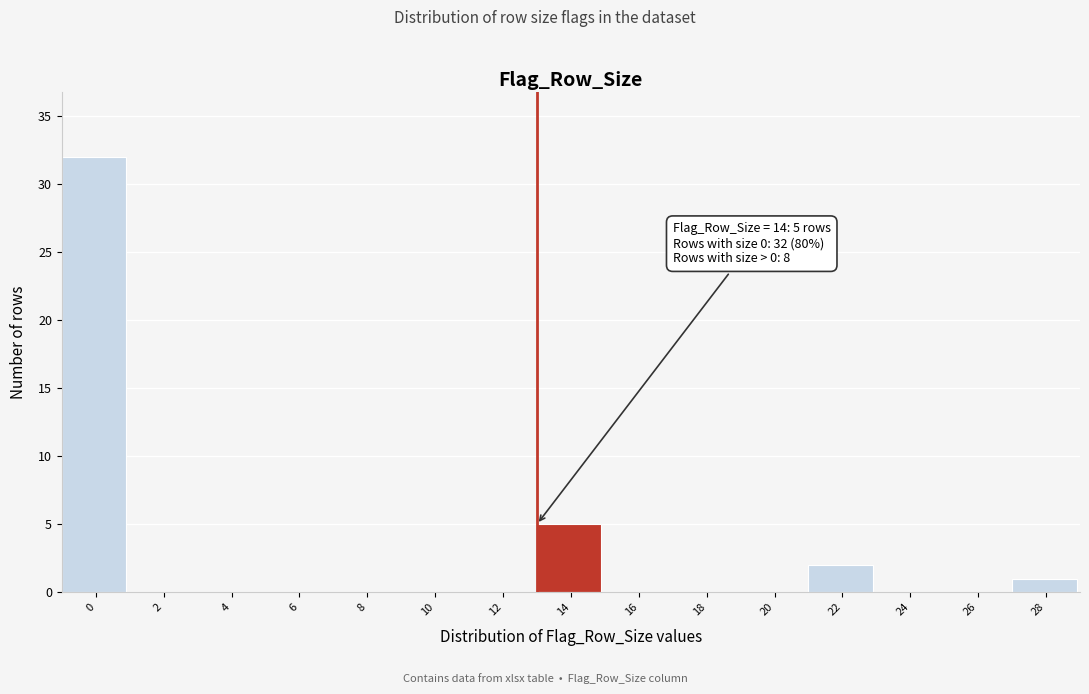

Reading left to right, list all the values displayed in this chart.

0=32	2=0	4=0	6=0	8=0	10=0	12=0	14=5	16=0	18=0	20=0	22=2	24=0	26=0	28=1